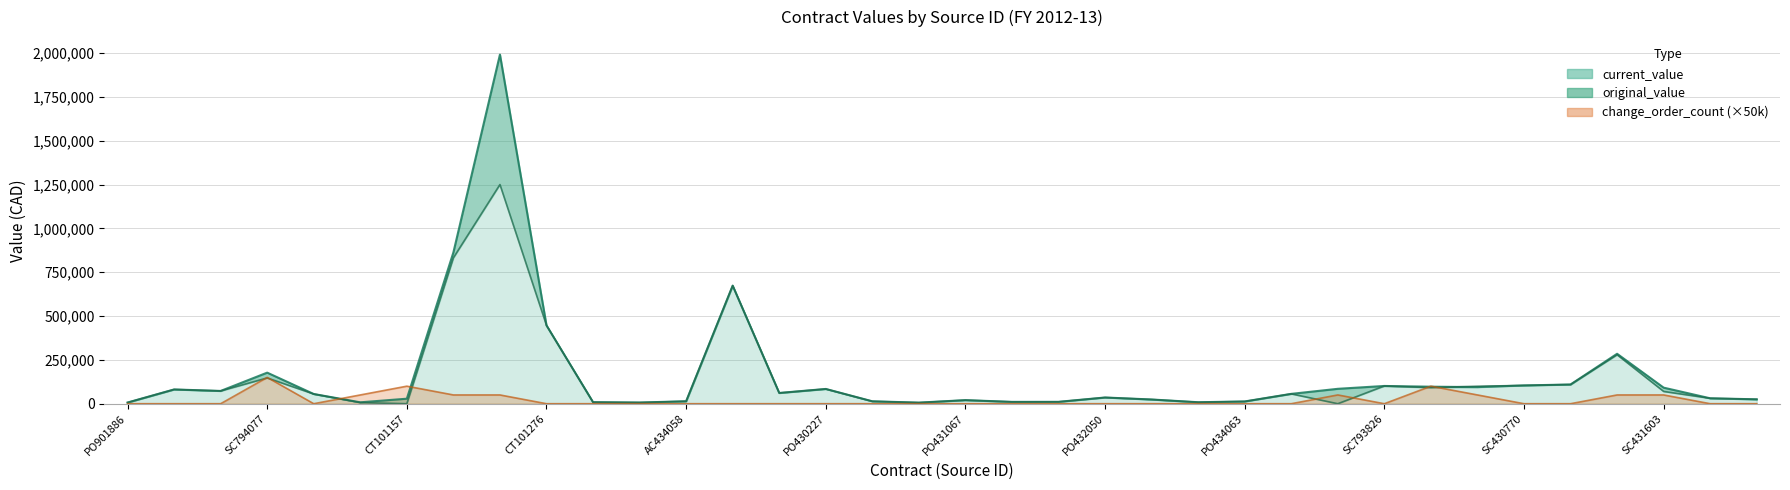

What is the difference between the maximum and minimum values in the change_order_count series?

150000.0